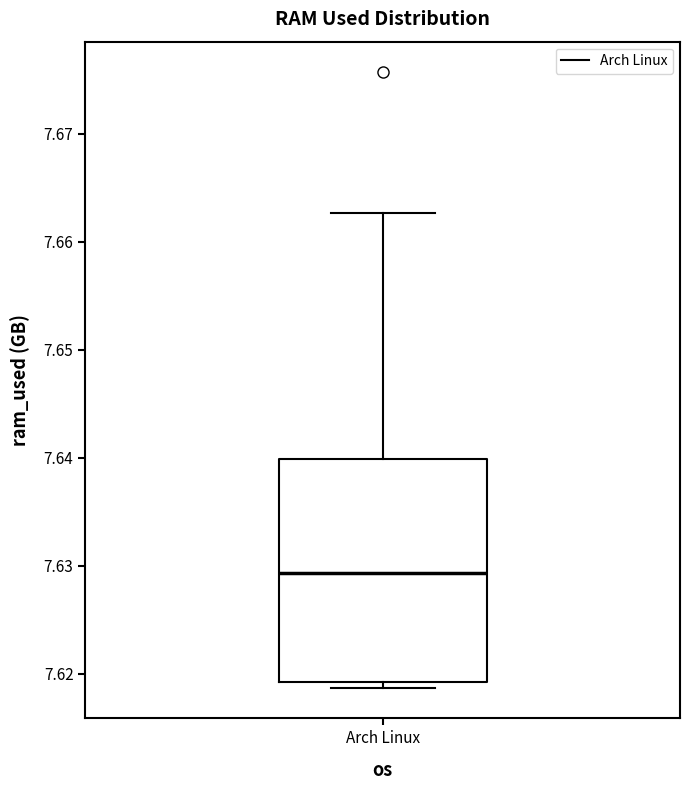

Where does the median line of the box for Arch Linux sit on the y-axis? The values are not printed on the chart, so give them approximately, as read against the axis.

7.629